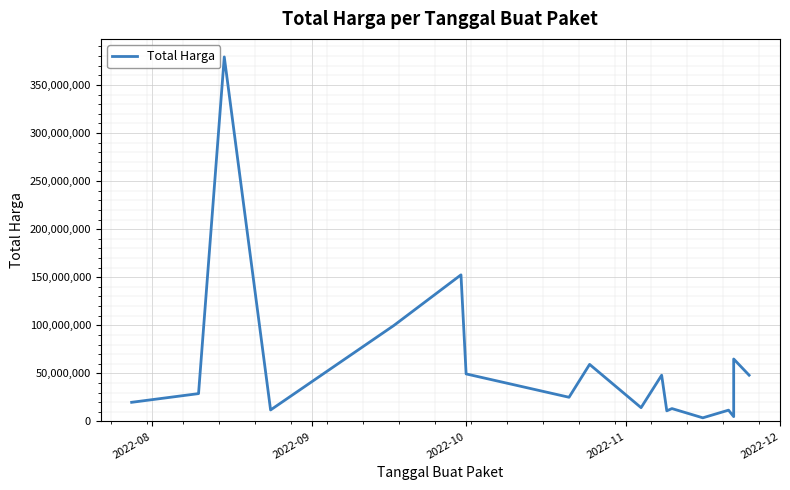

The value at 16 is 113693953. True or false?

False